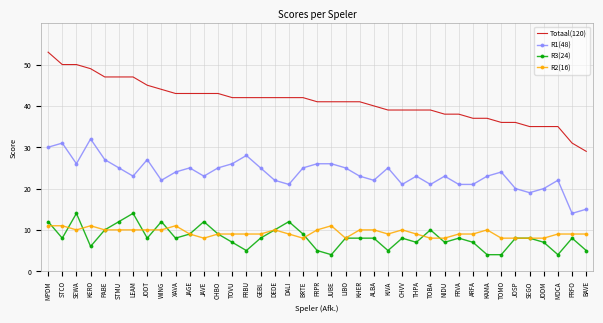

True or false: R3(24) and R1(48) intersect in this chart.

False